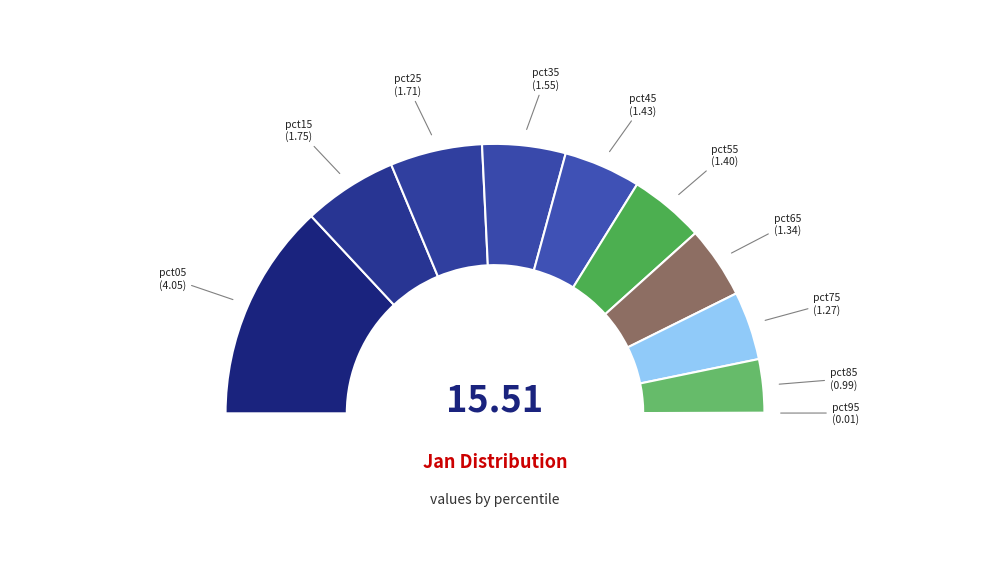

What is the change in value from pct55 to pct65?

-0.1